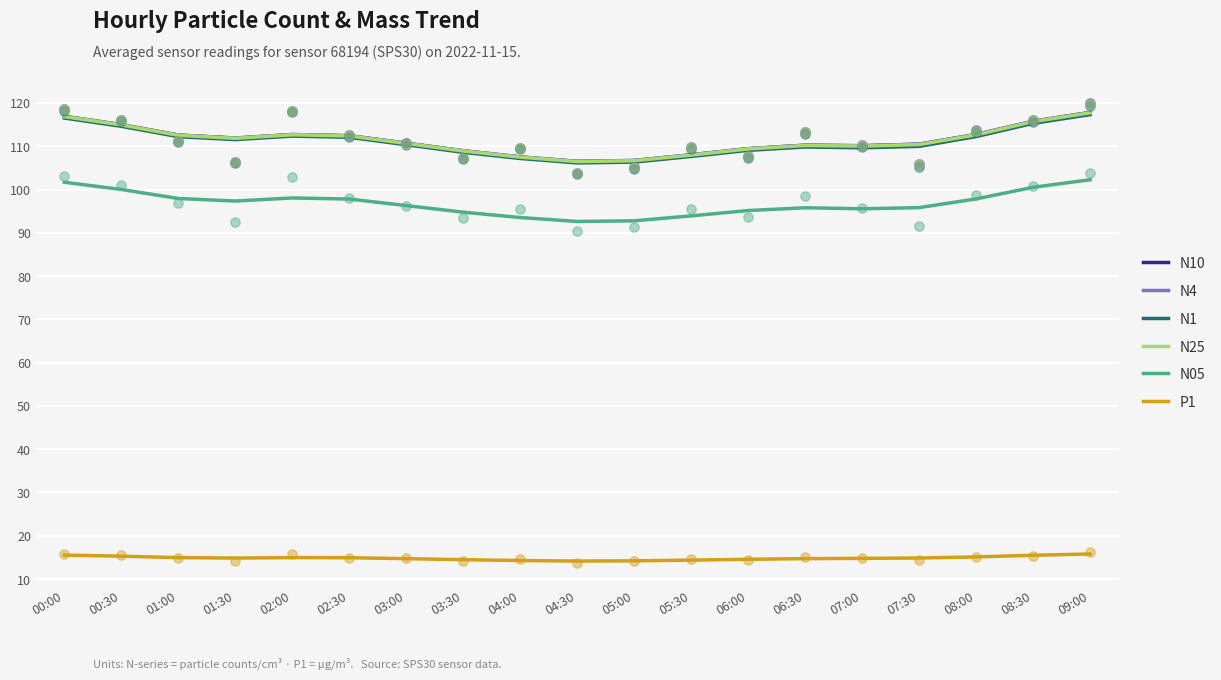

Which series has the largest total across all categories?

N10